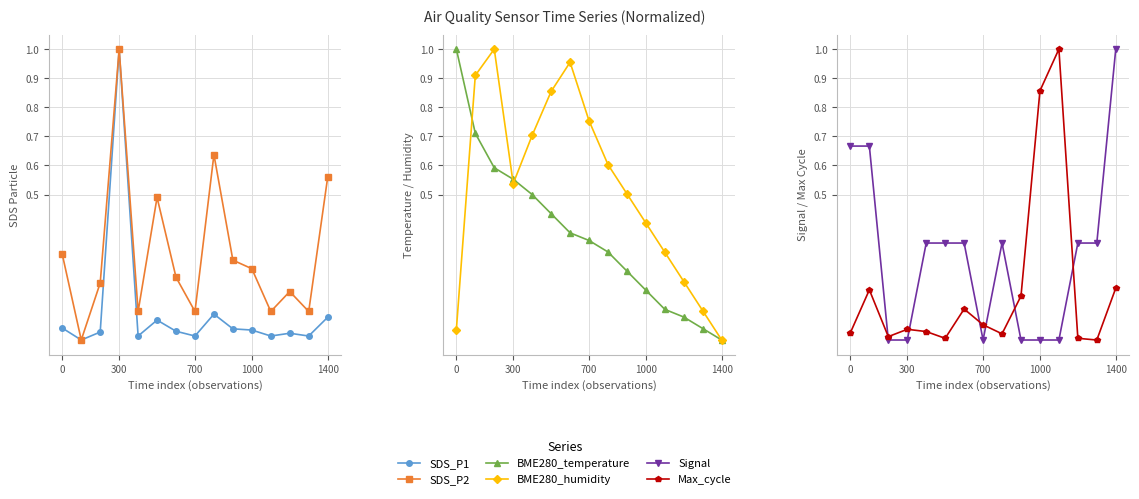

At how many categories does at least one series exceed 0?

15